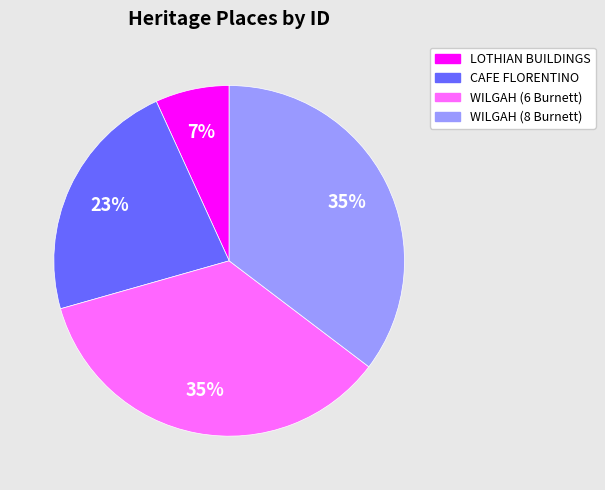

Do LOTHIAN BUILDINGS and CAFE FLORENTINO together represent more than half of the pie?

No